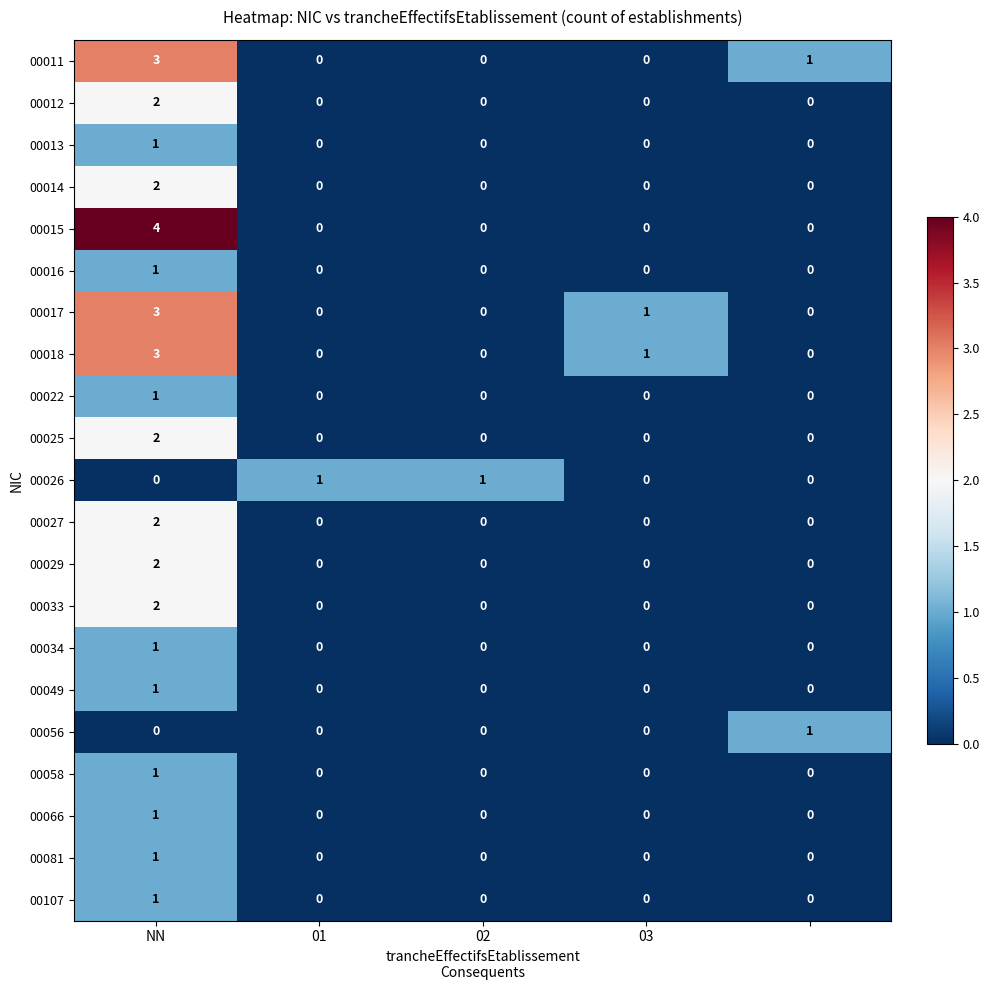

What is the greatest value displayed?

4